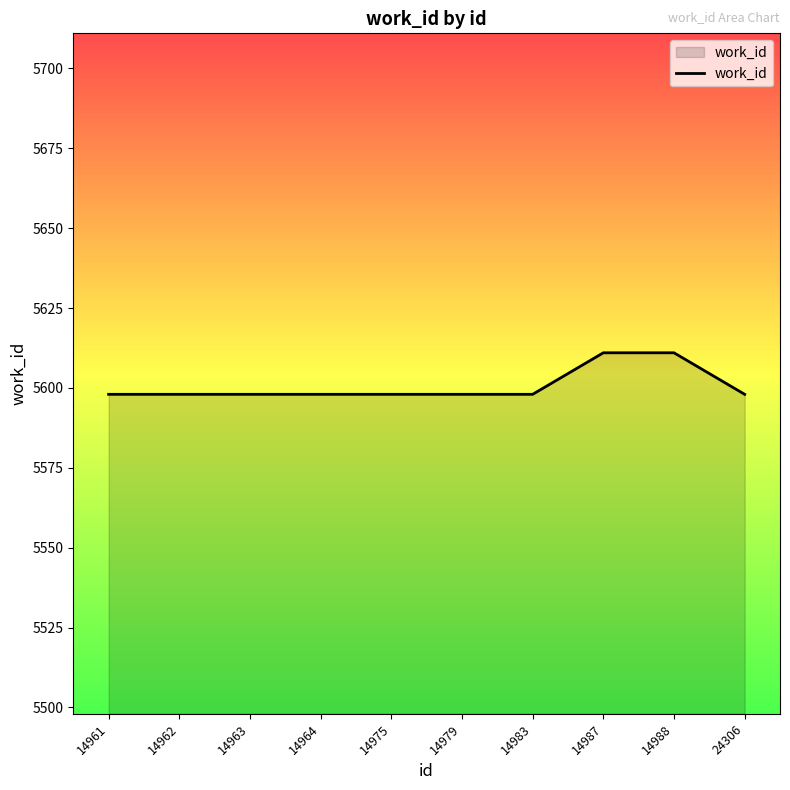

What is the average value?

5601